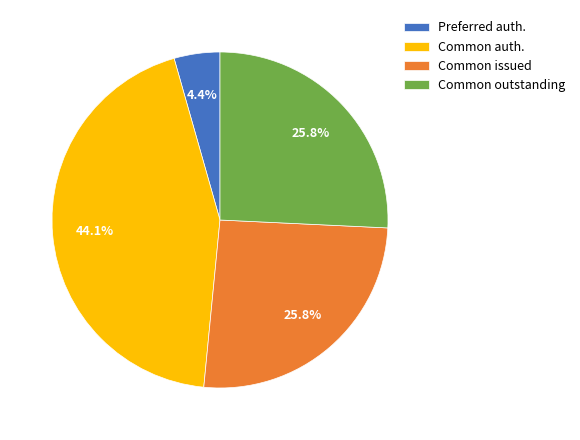

To the nearest percent, what is the difference between the largest and smallest slice percentages?

40%